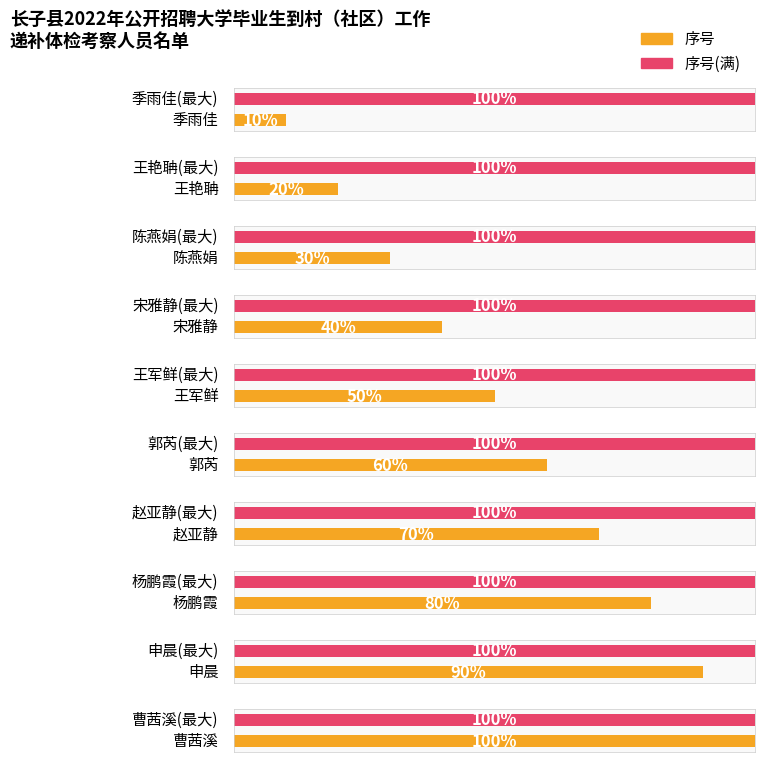

Are the bars horizontal?

Yes